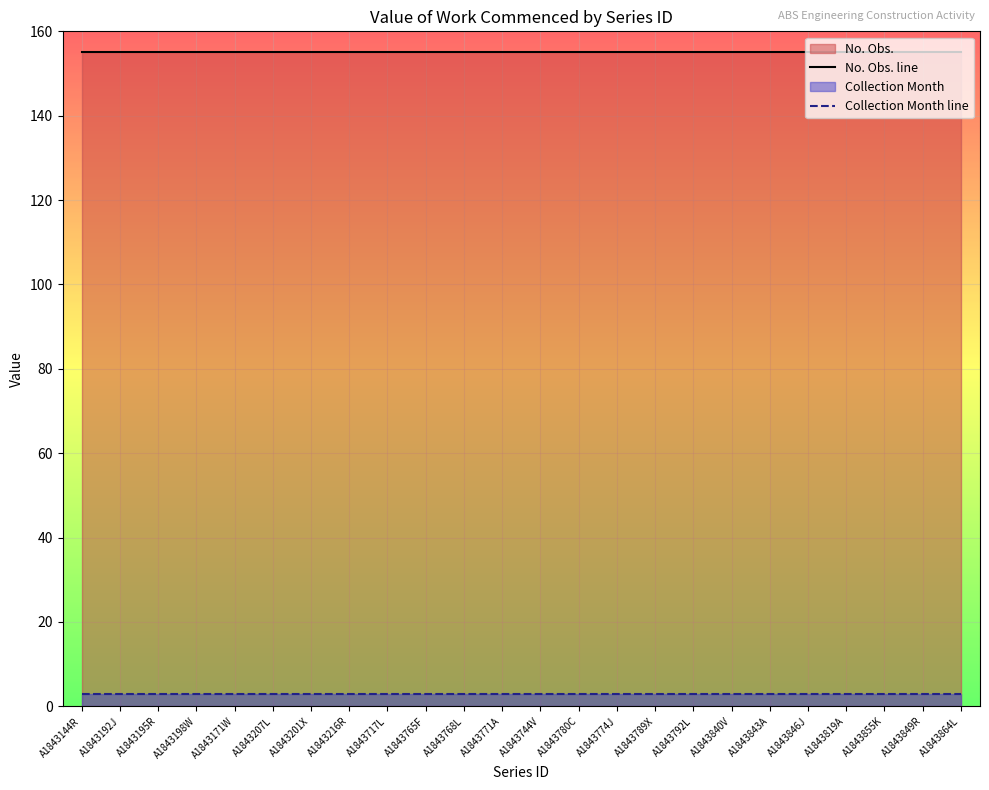

Is the value of No. Obs. line at A1843792L greater than the value of Collection Month line at A1843717L?

Yes